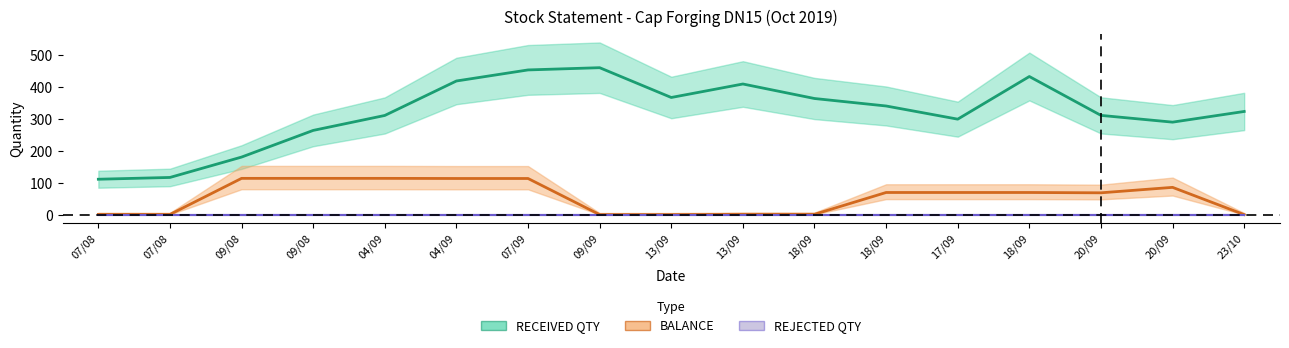

Which series has the largest range (max minus min)?

RECEIVED QTY